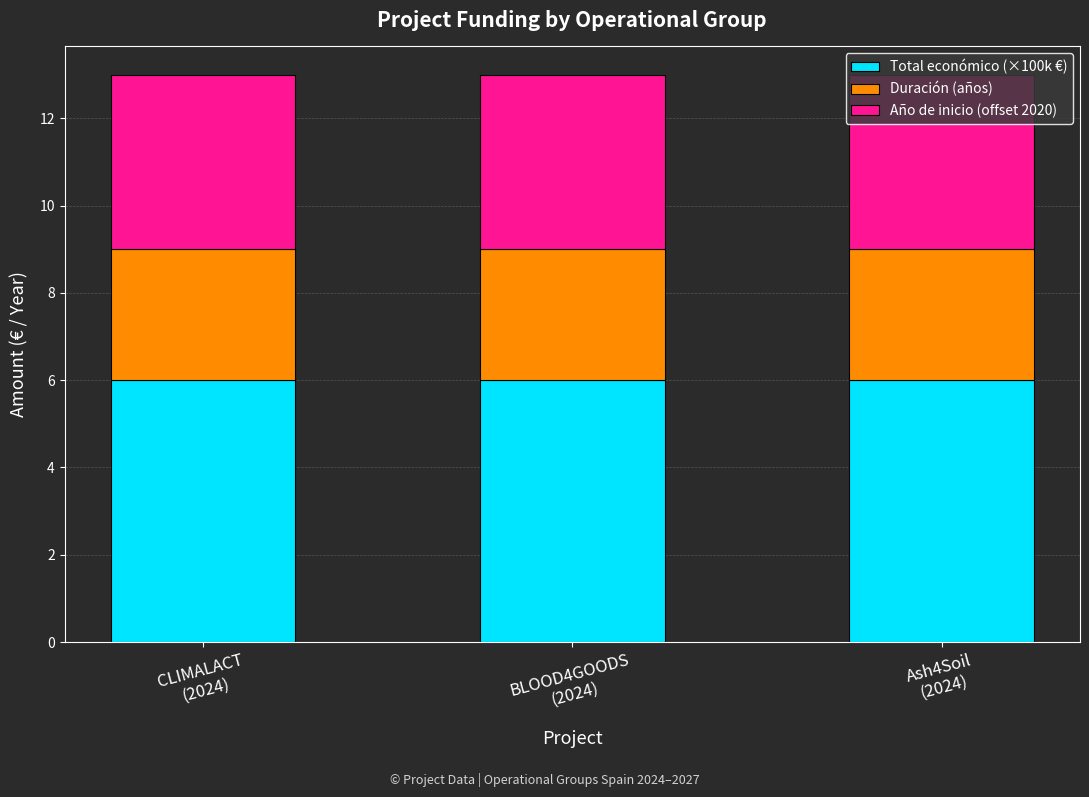

What is the lowest value of the Total económico (×100k €) series?

6.0